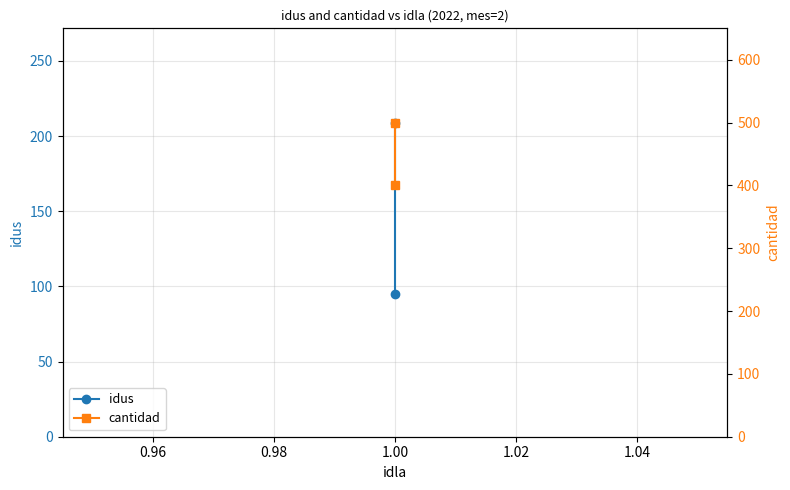

What is the sum of all idus values?

304